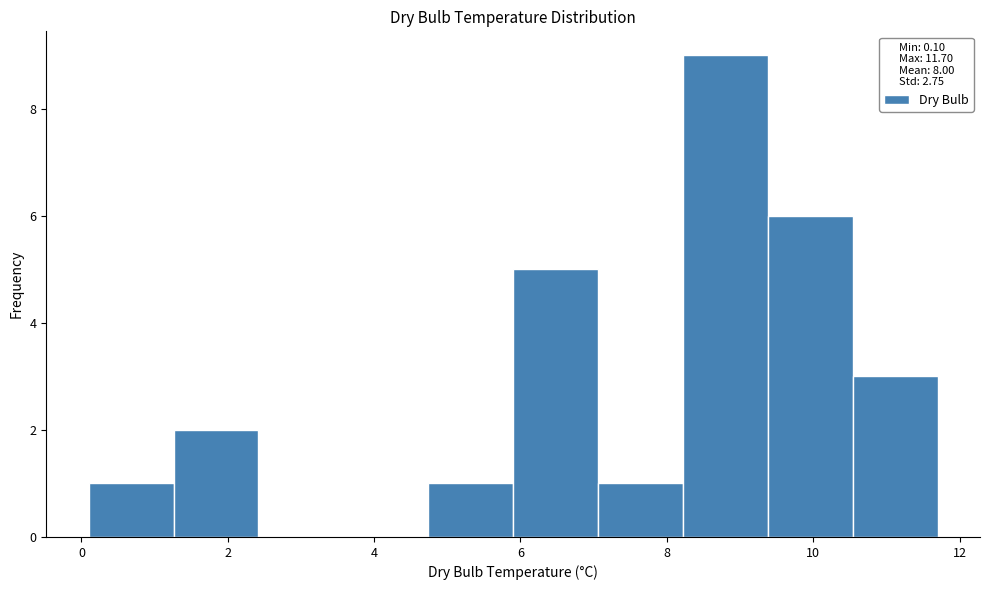

How tall is the bar that spans 7.06 to 8.22 on the x-axis? Neither the bar edges nor the heights are printed on the chart, so give them approximately, as read against the axes.

1